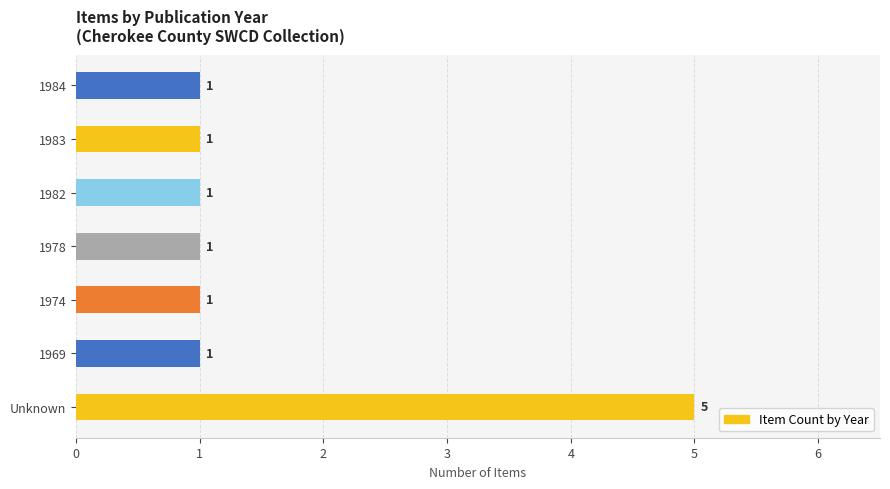

What is the difference between the maximum and minimum values?

4